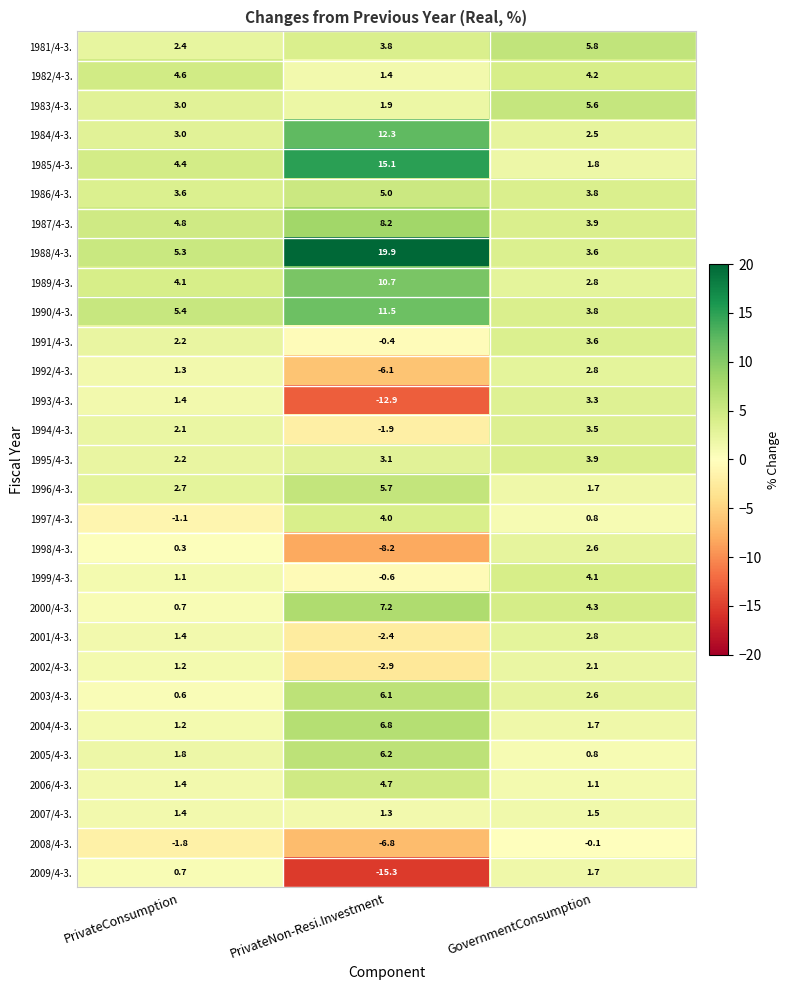

What is the difference between the 1984/4-3. values at PrivateNon-Resi.Investment and GovernmentConsumption?

9.8